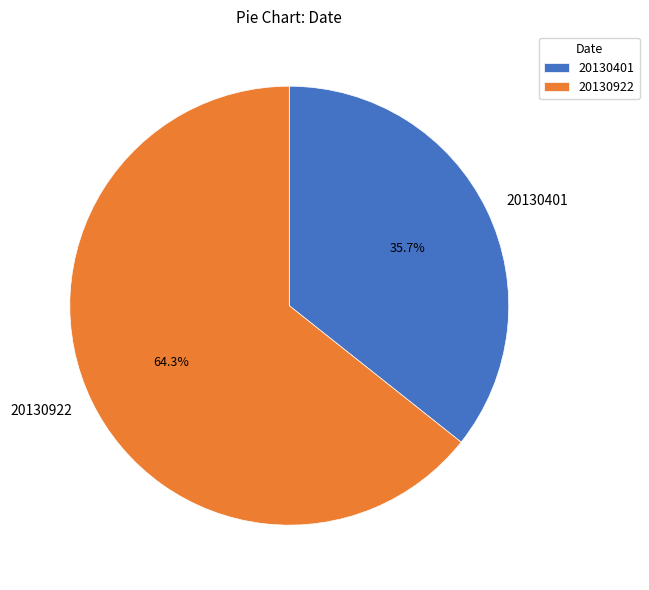

Which slice is the largest?

20130922